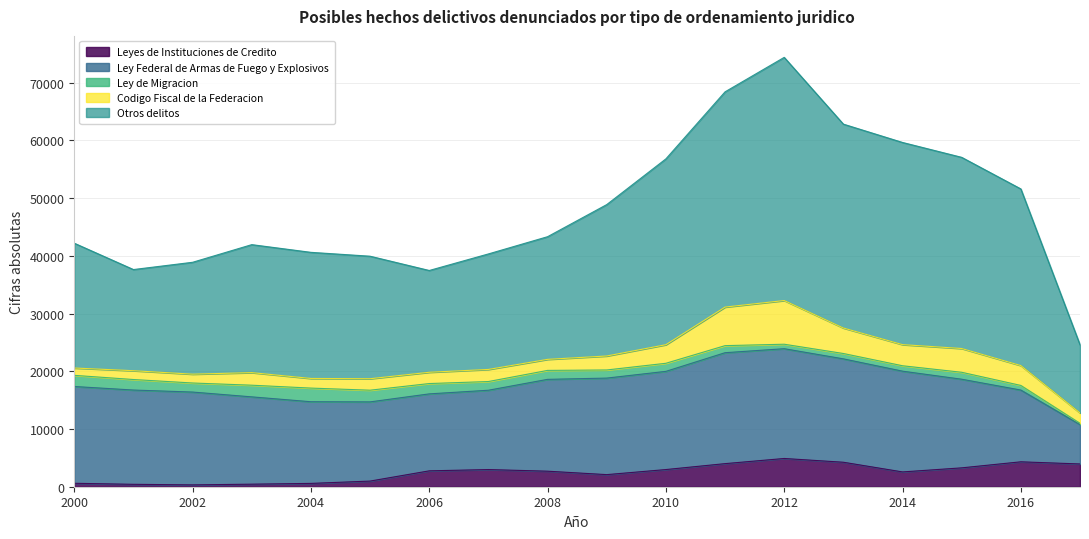

Where does the Leyes de Instituciones de Credito series first go above 2751?

2007